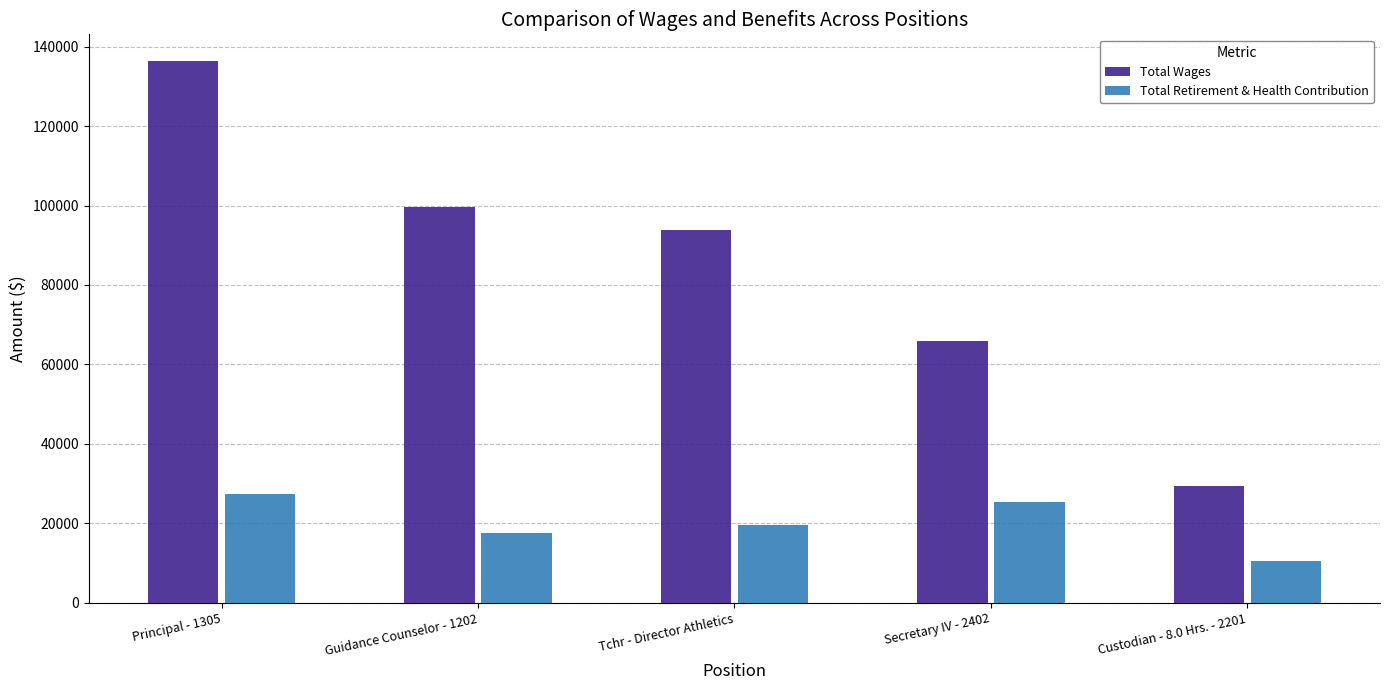

At which label does Total Wages first exceed 93928?

Principal - 1305